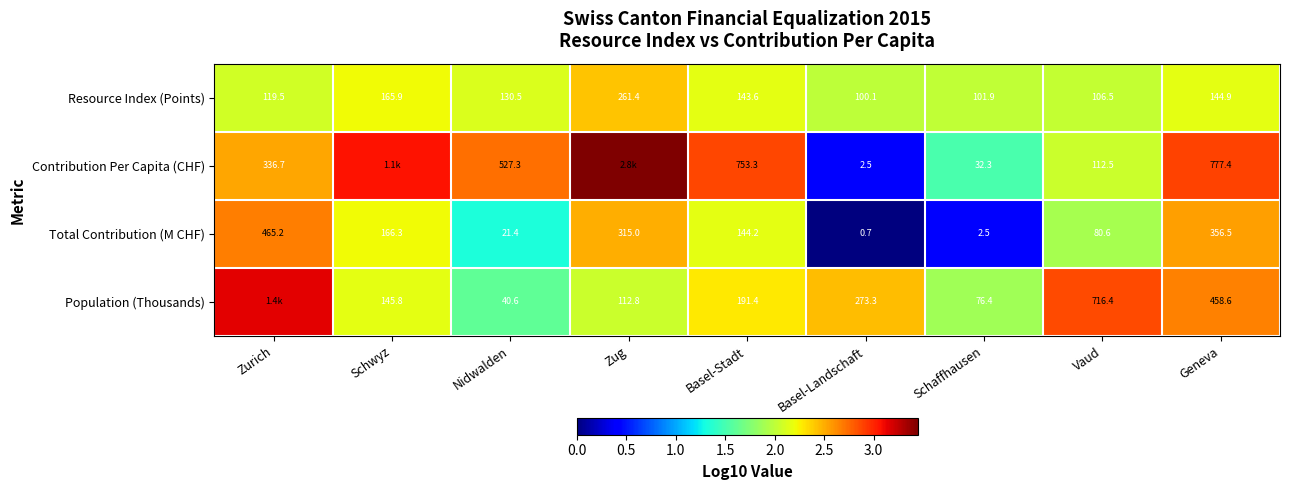

At Basel-Landschaft, list the series in order from largest to smallest.

Population (Thousands), Resource Index (Points), Contribution Per Capita (CHF), Total Contribution (M CHF)